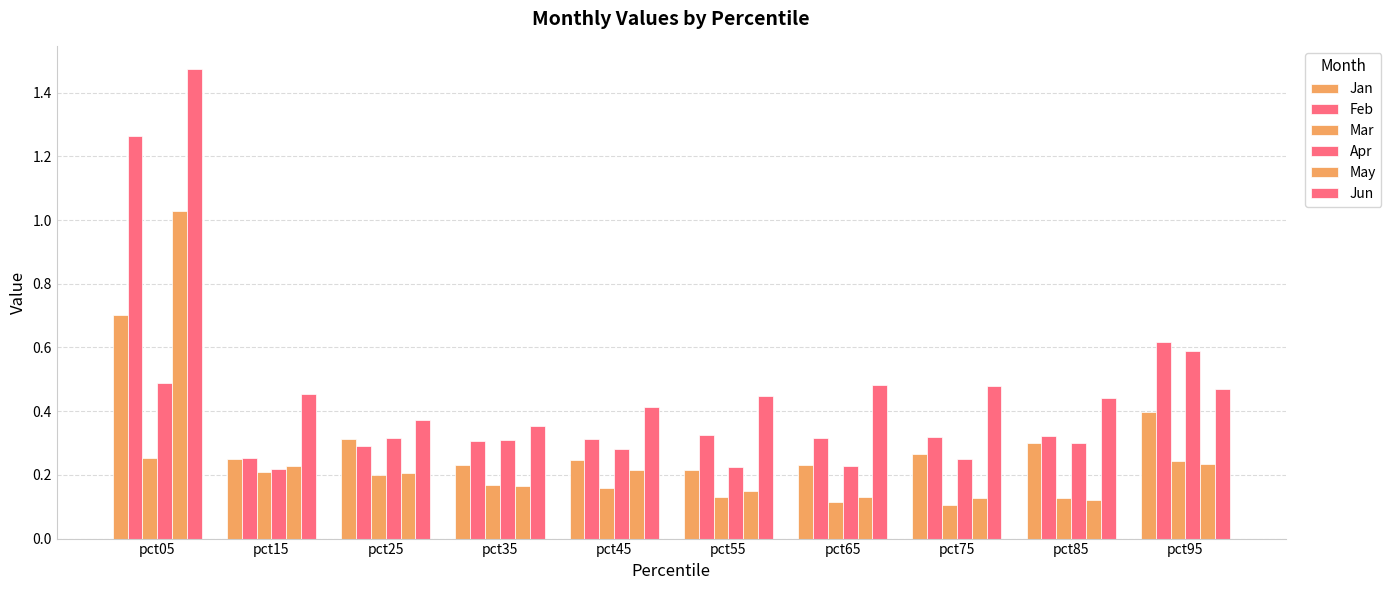

Is it true that Jun equals 0.2 at pct15?

False